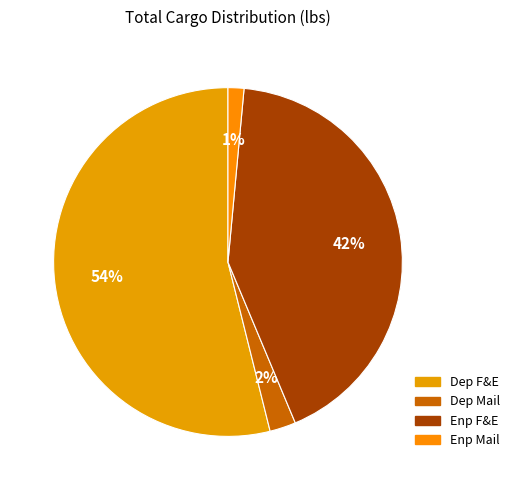

Count the number of slices in the pie.

4